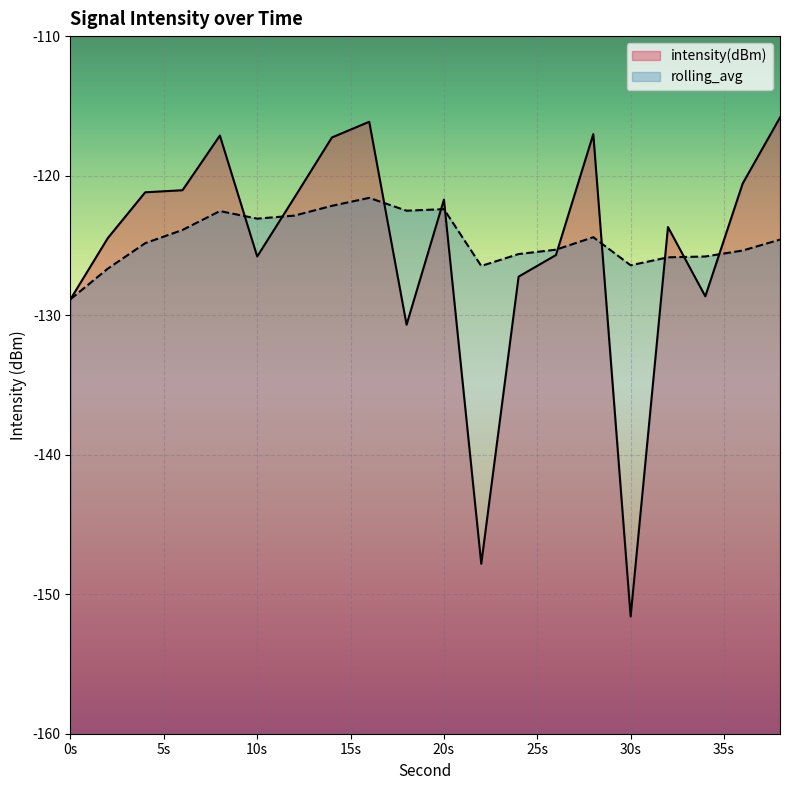

Reading left to right, what are all the values shown in this chart?

intensity(dBm): -128.9	-124.5	-121.2	-121.0	-117.1	-125.8	-121.6	-117.3	-116.1	-130.7	-121.7	-147.8	-127.2	-125.7	-117.0	-151.6	-123.7	-128.7	-120.6	-115.8
rolling_avg: -128.9	-126.7	-124.8	-123.9	-122.5	-123.1	-122.9	-122.2	-121.6	-122.5	-122.4	-126.5	-125.6	-125.3	-124.4	-126.4	-125.9	-125.8	-125.4	-124.6